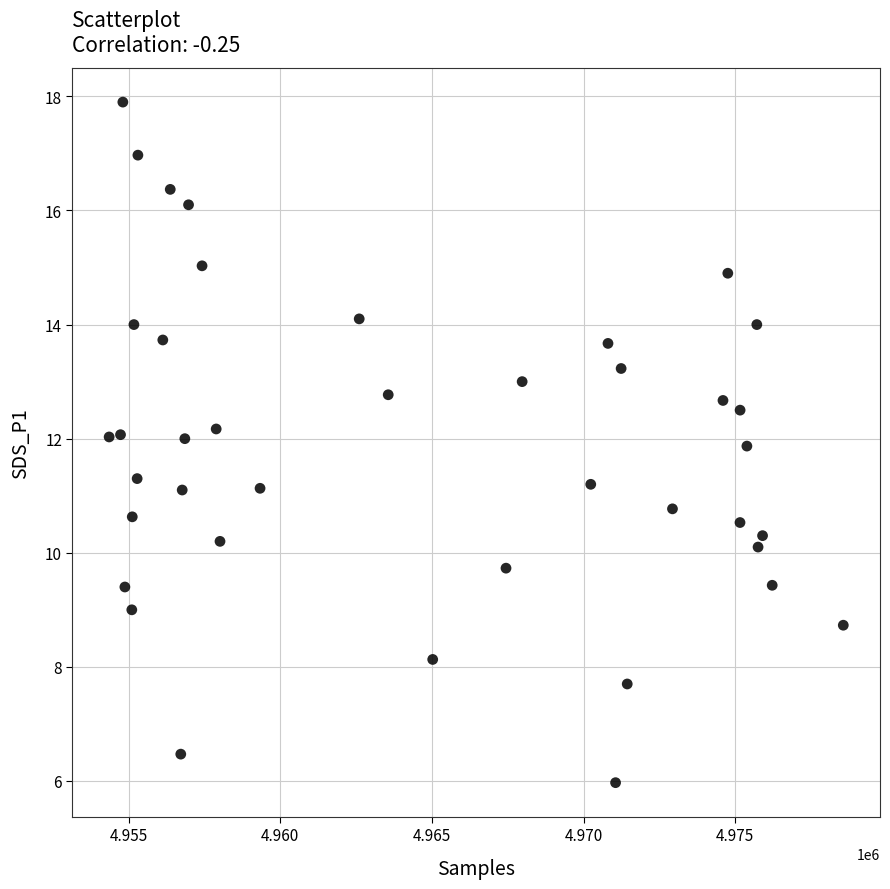

What is the range of X values (max minus min)?

24196.0